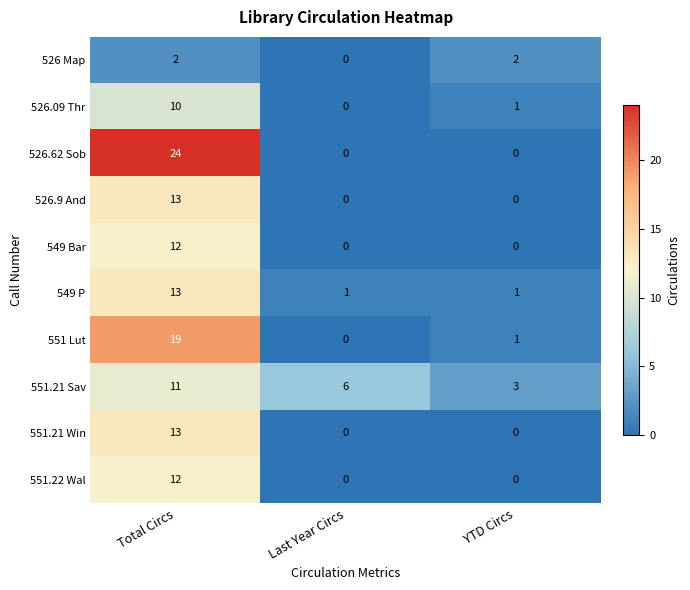

What is the spread (max minus min) of values at Last Year Circs?

6